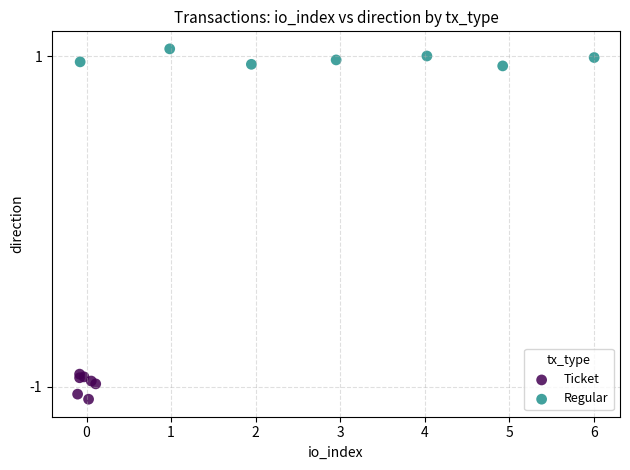

Which series contains the lowest Y value?

Ticket